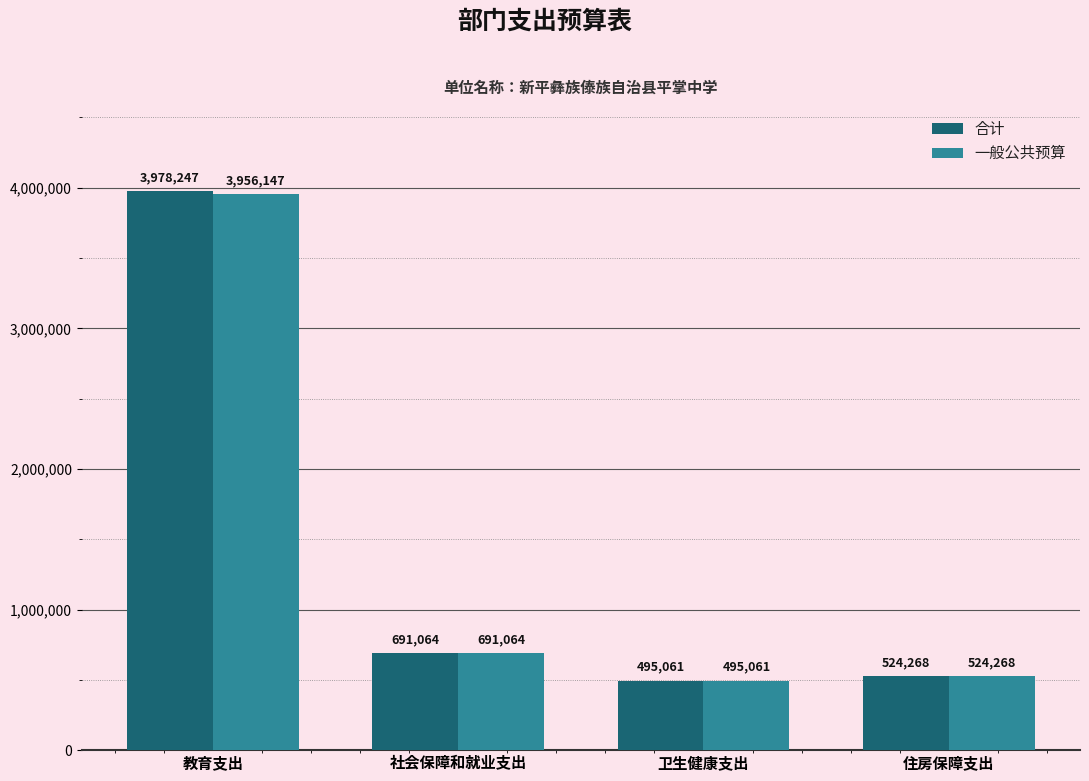

What is the total value across all series at 住房保障支出?

1048536